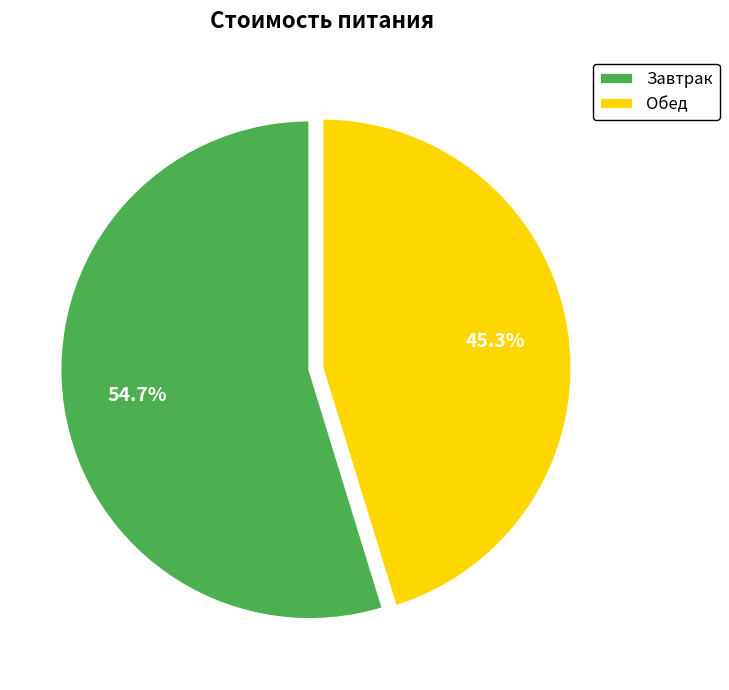

To the nearest percent, what portion does Завтрак represent?

55%